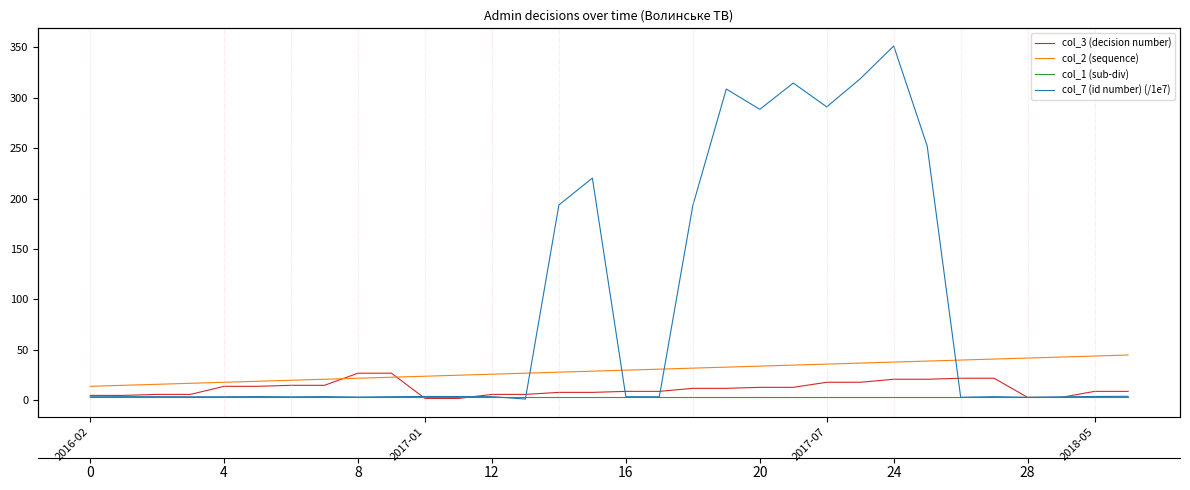

What is the label of the 7th point from the left?

6